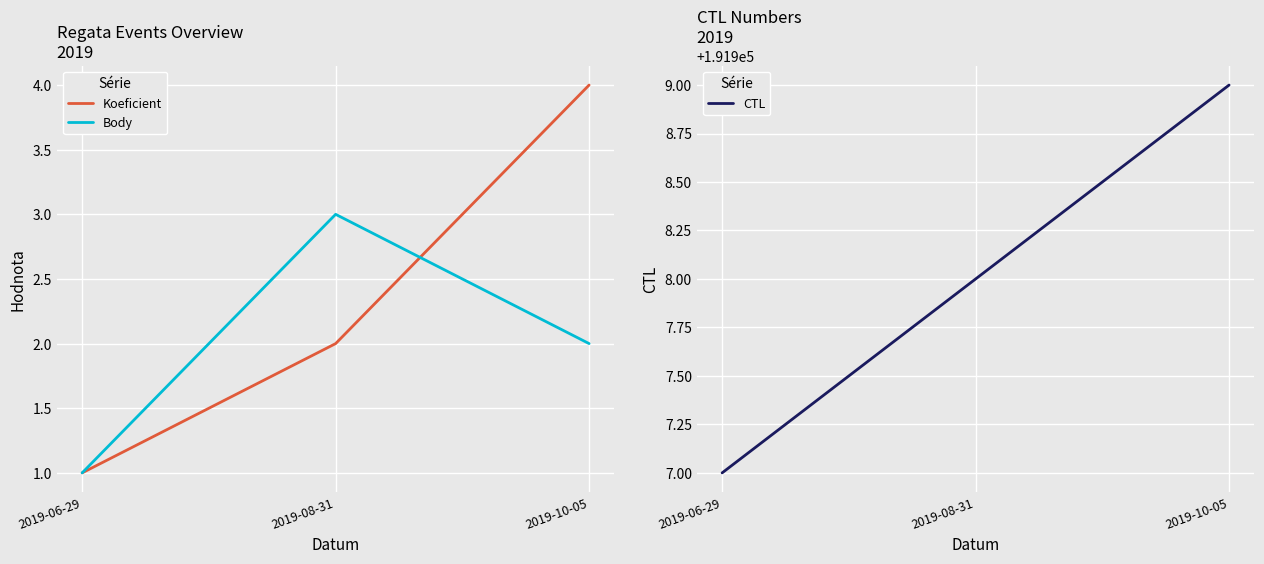

How many data points in CTL are above 191908?

1